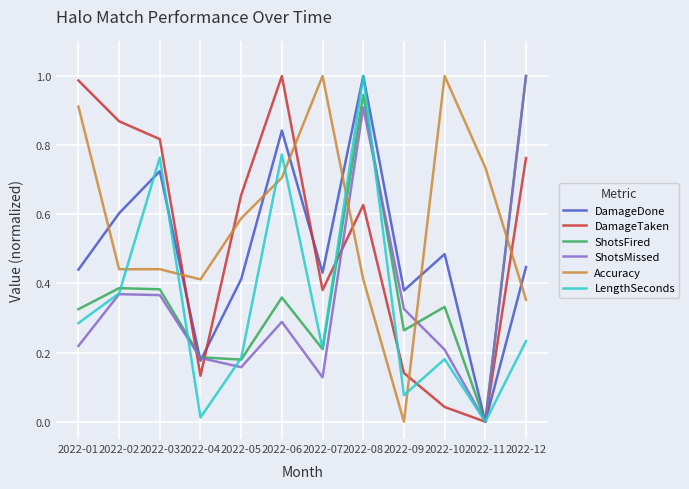

Which series changed the most between 2022-09 and 2022-12?

ShotsFired